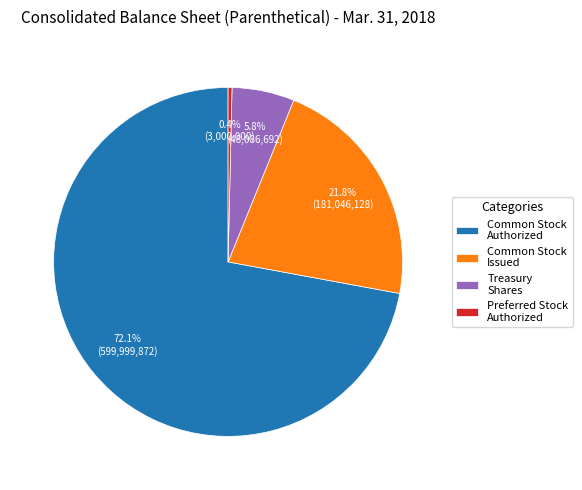

Approximately how many times larger is the value at Common Stock Issued compared to Treasury Shares?

3.8